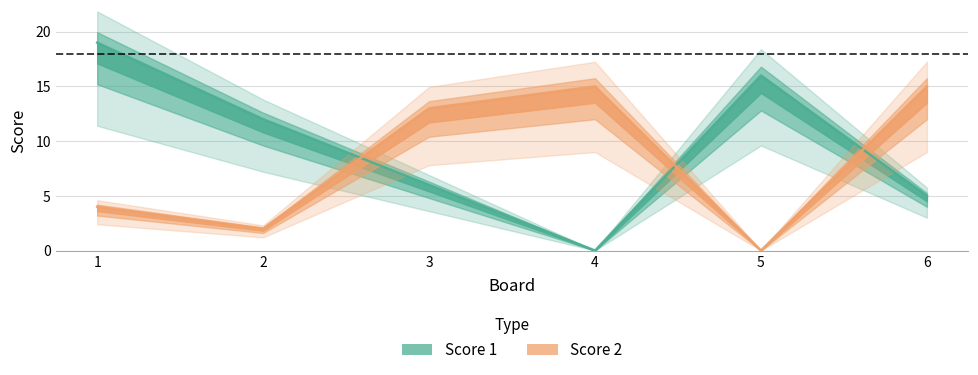

At which label is Score 2 closest to 7?

1